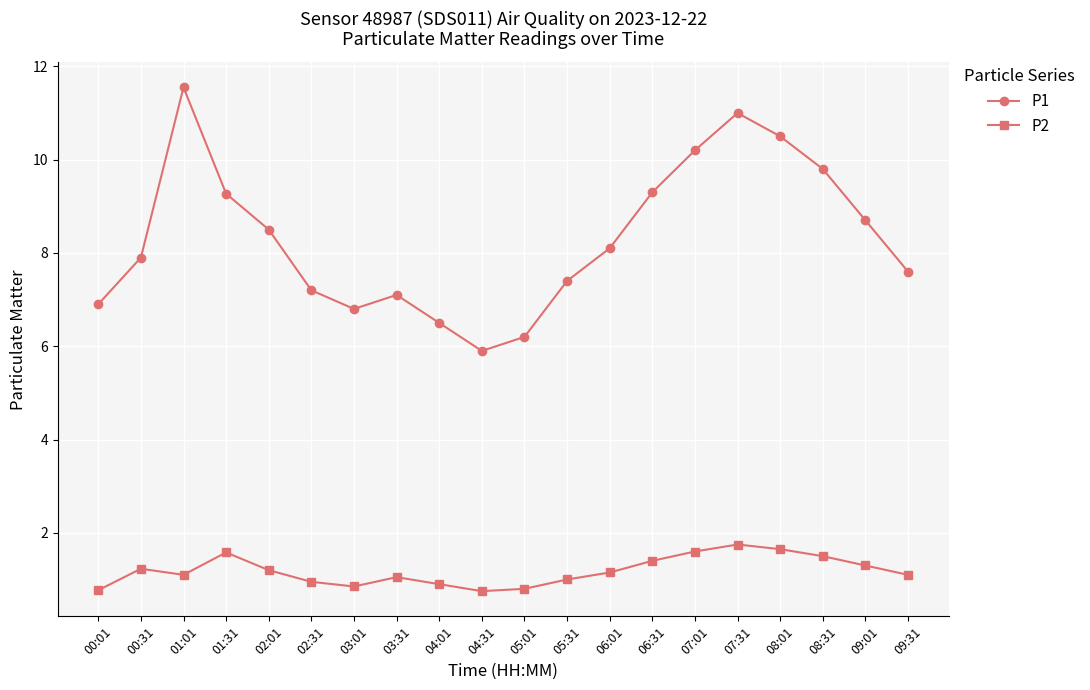

The P2 series shows 1.6 at 08:01. True or false?

True